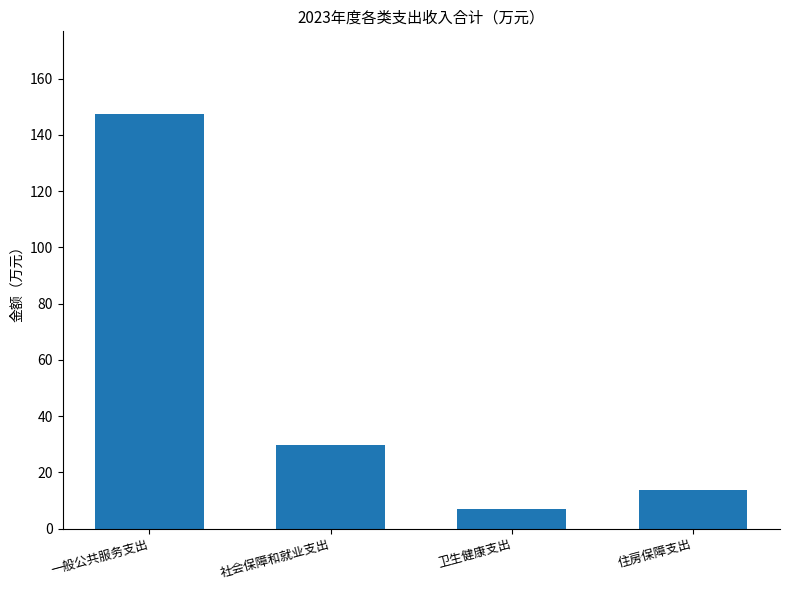

Where does the data first go above 29?

一般公共服务支出